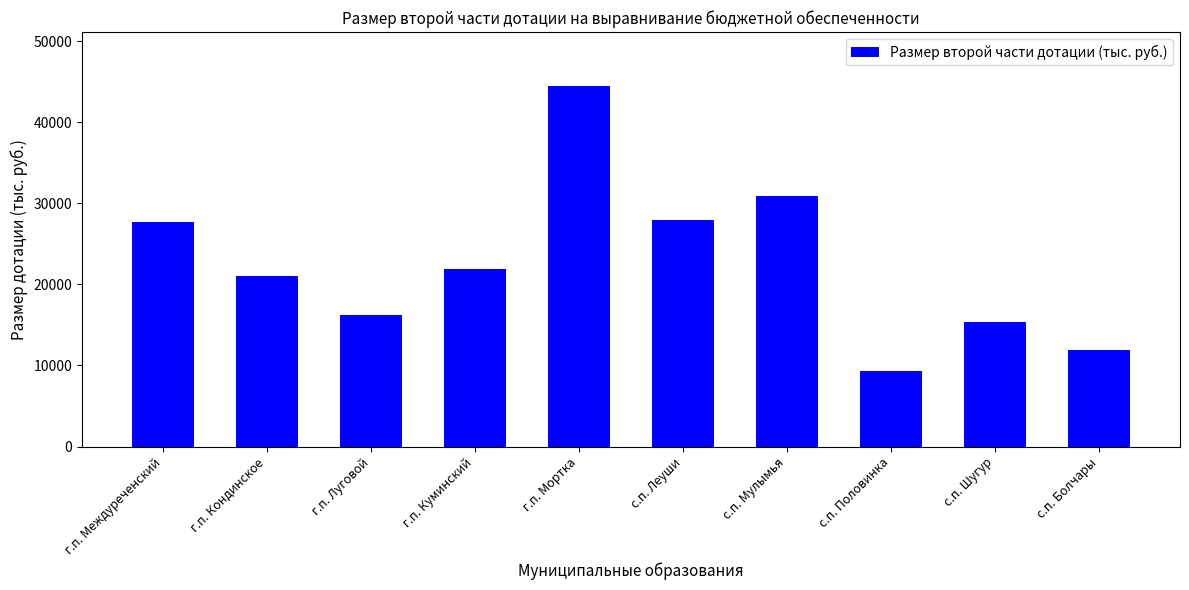

Count the number of data series in this chart.

1